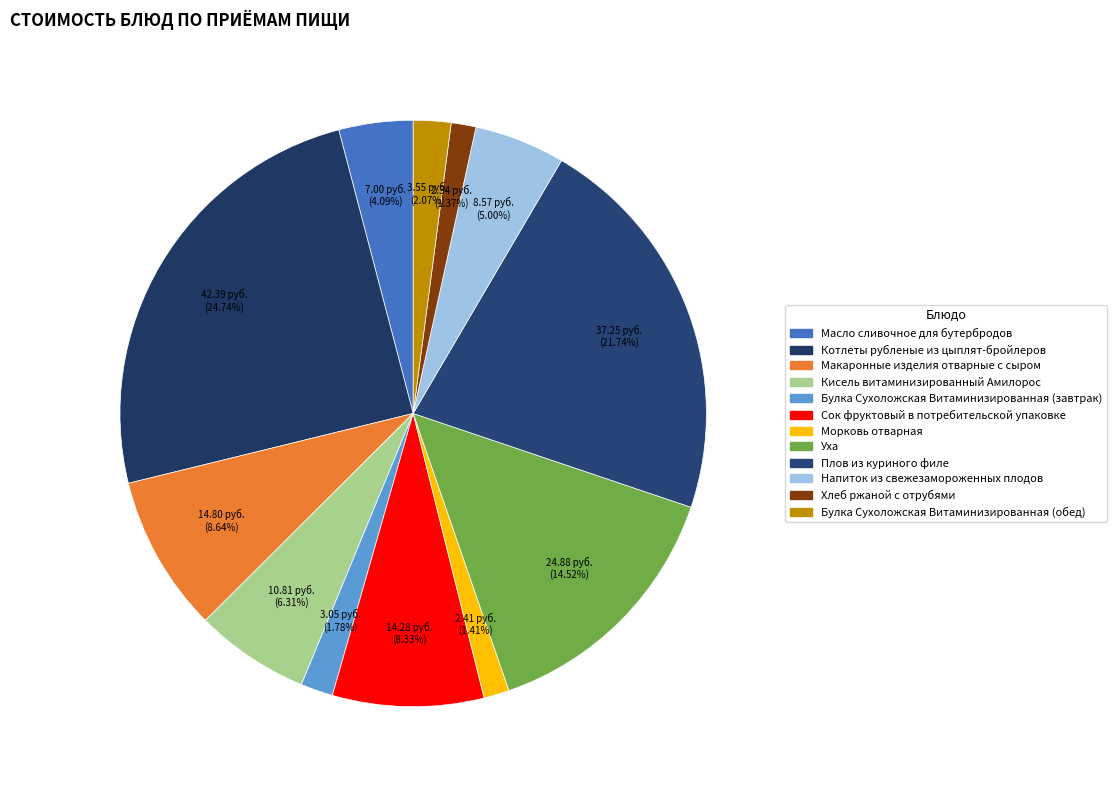

How much of the chart is everything except Сок фруктовый в потребительской упаковке?

91.7%